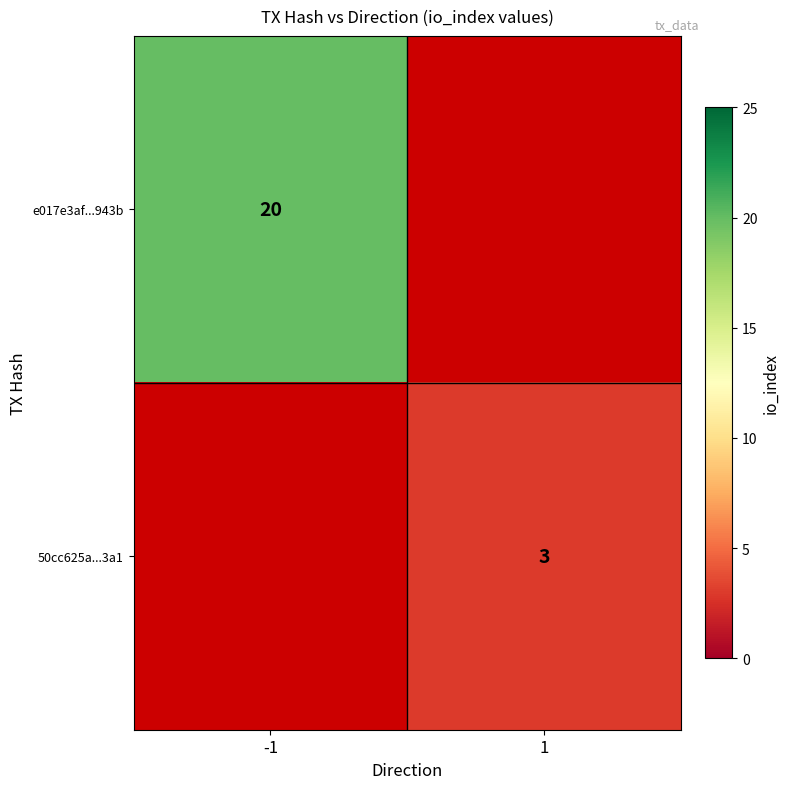

The value of 50cc625a...3a1 at 1 is 1. True or false?

False